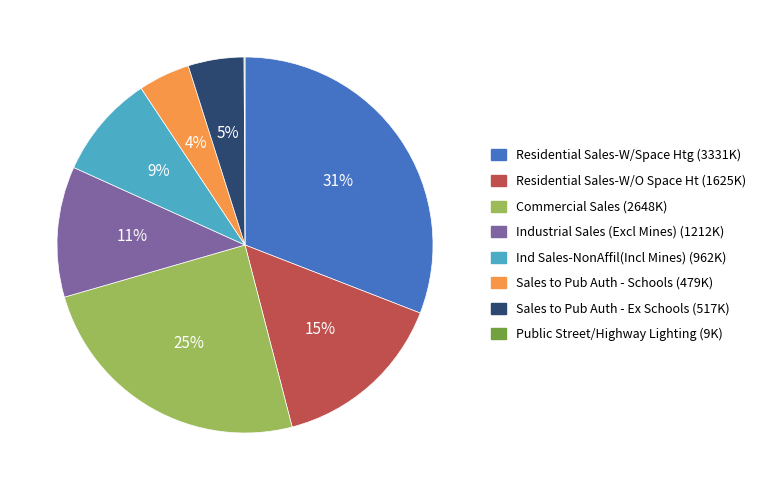

To the nearest percent, what percentage of the pie is Sales to Pub Auth - Schools?

4%